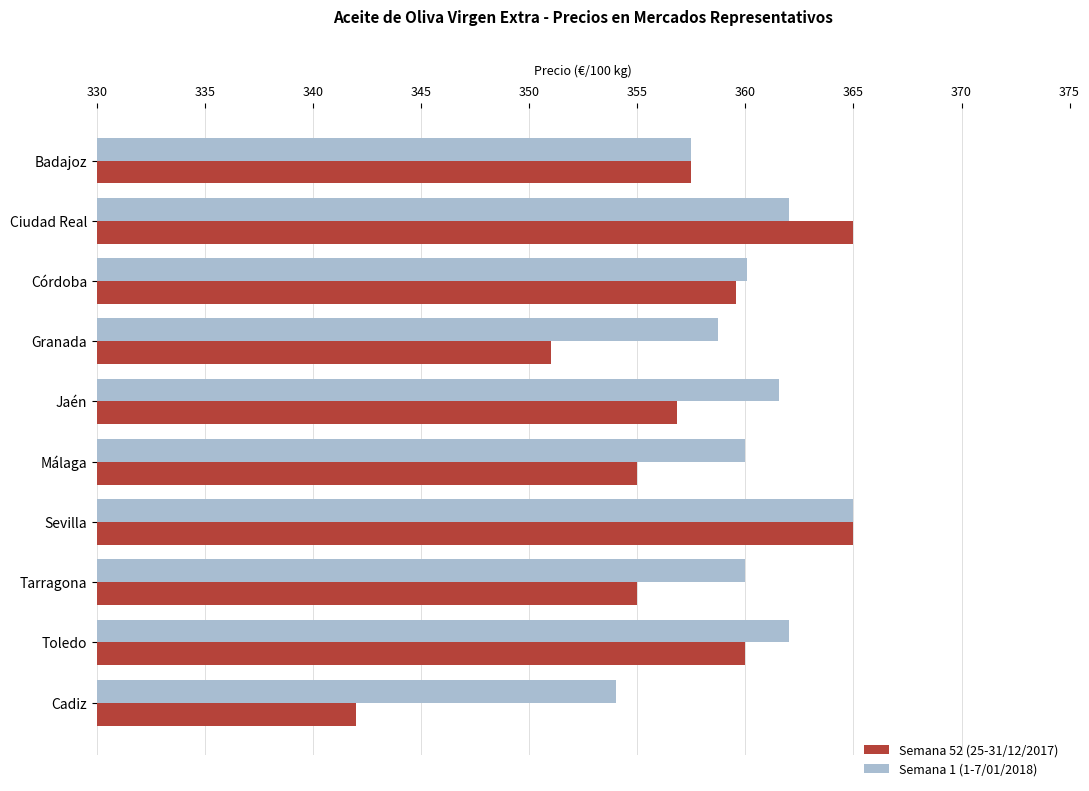

Between Jaén and Sevilla, which series saw the biggest shift?

Semana 52 (25-31/12/2017)